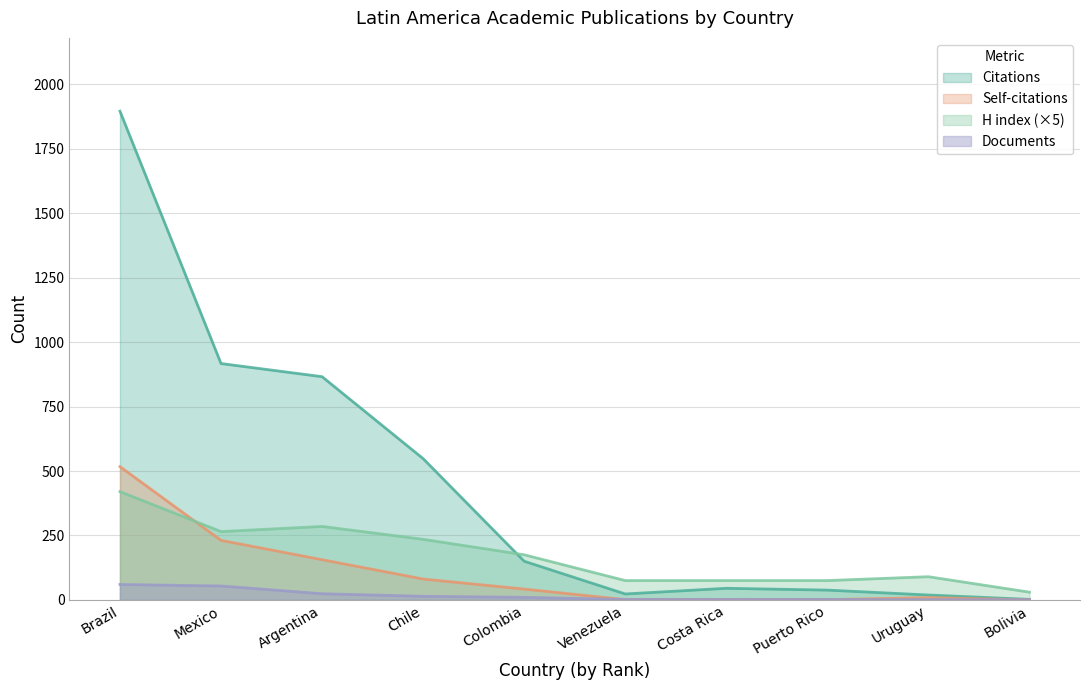

At Costa Rica, list the series in order from smallest to largest.

Self-citations, Documents, Citations, H index